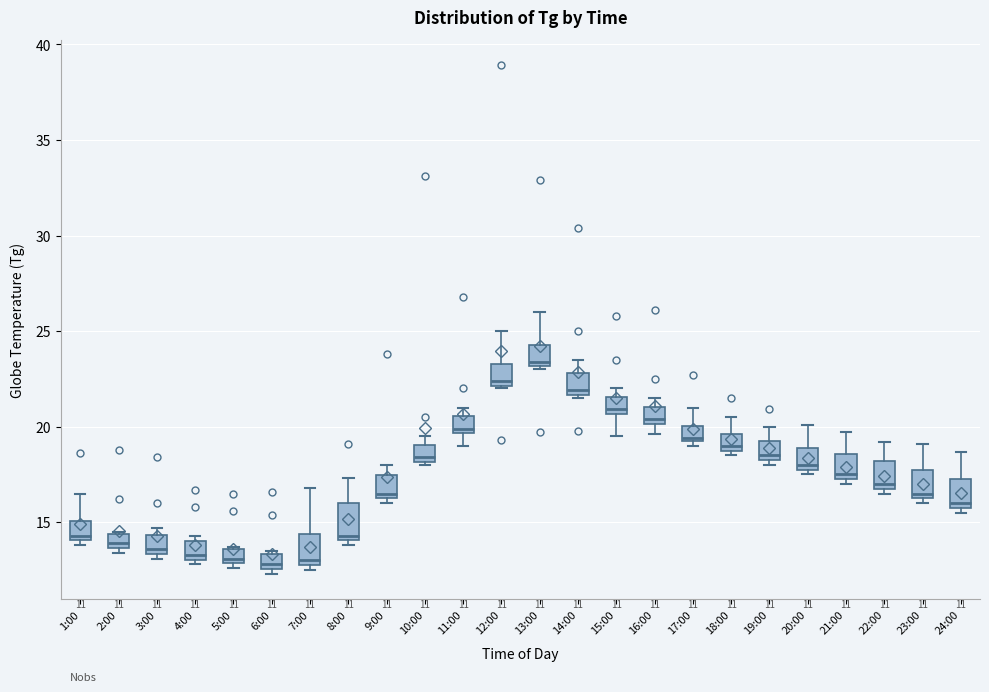

Where does the median line of the box for 1:00 sit on the y-axis? The values are not printed on the chart, so give them approximately, as read against the axis.

14.5